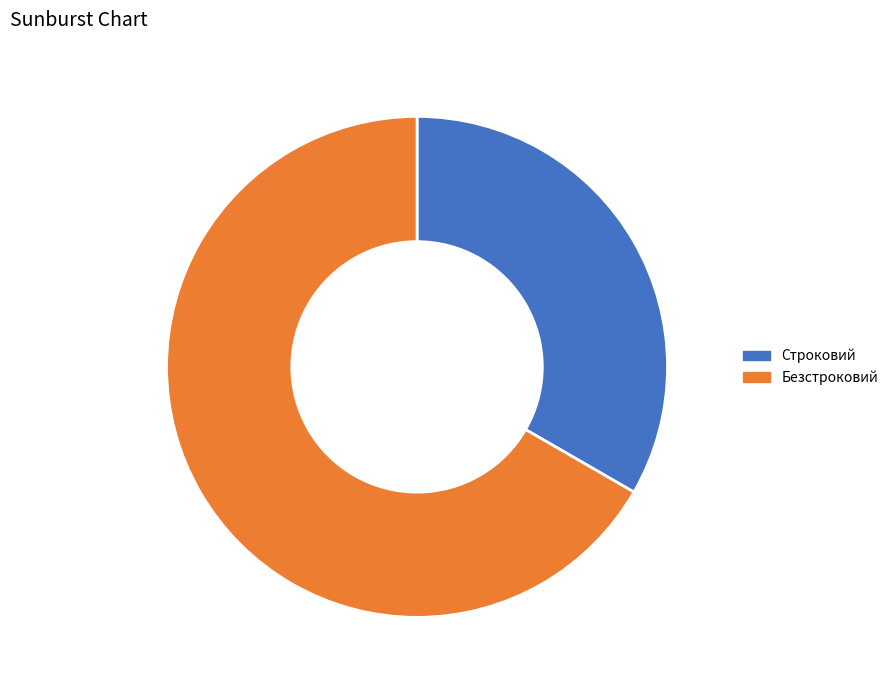

Which slice represents more than half of the pie?

Безстроковий